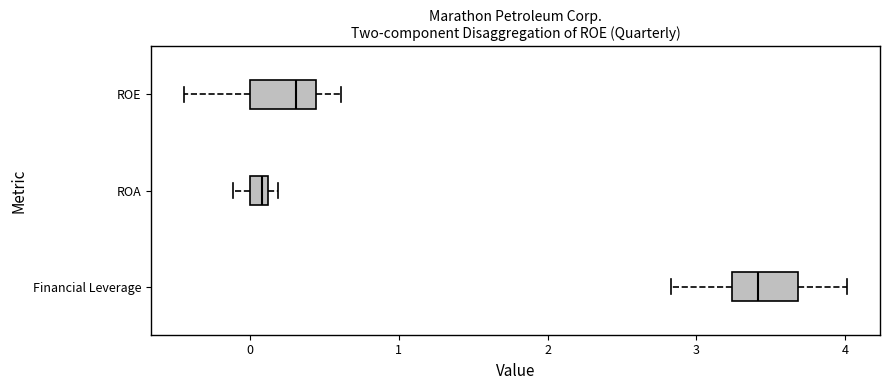

Where is the right edge of the box for ROA on the x-axis? The values are not printed on the chart, so give them approximately, as read against the axis.

0.1